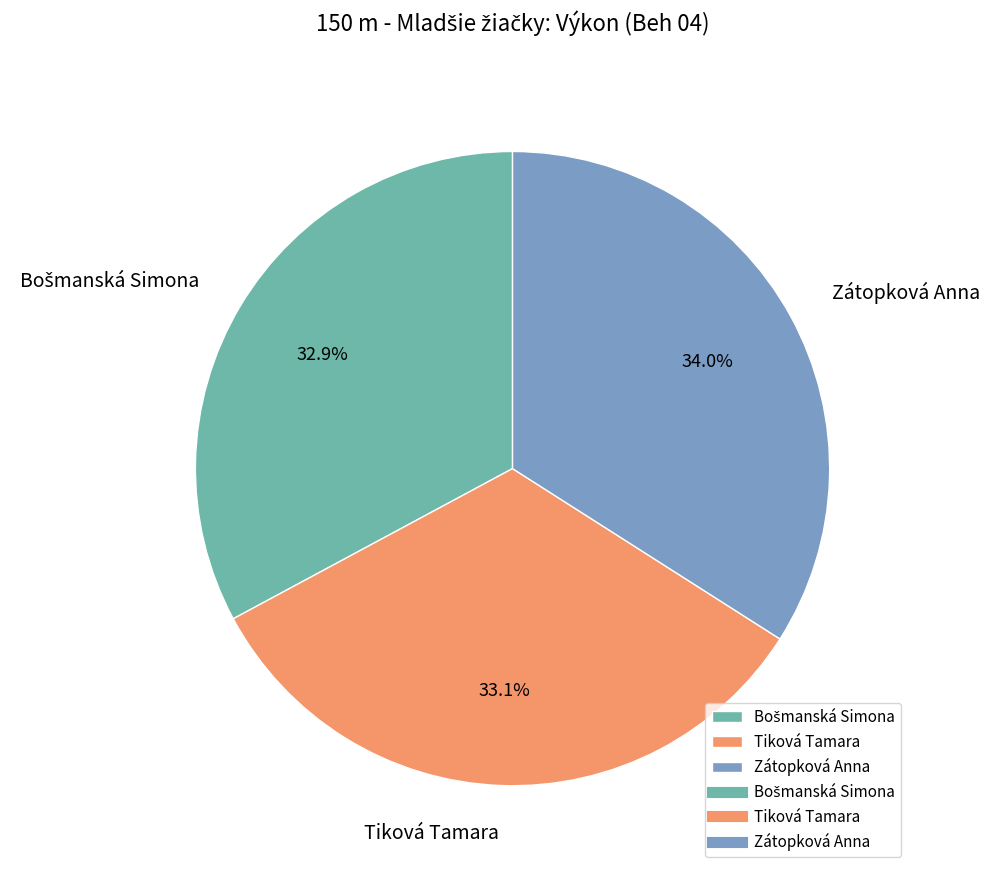

How many slices are in this pie chart?

3